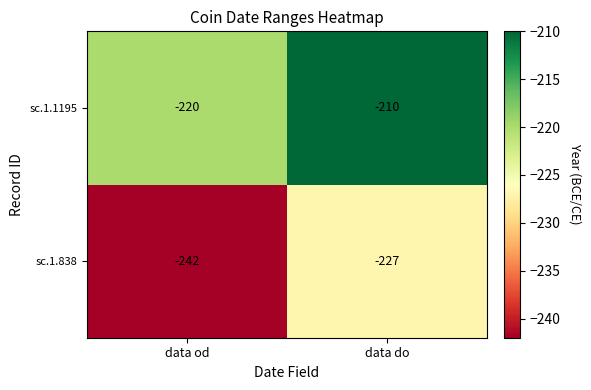

What is the sum of all sc.1.838 values?

-469